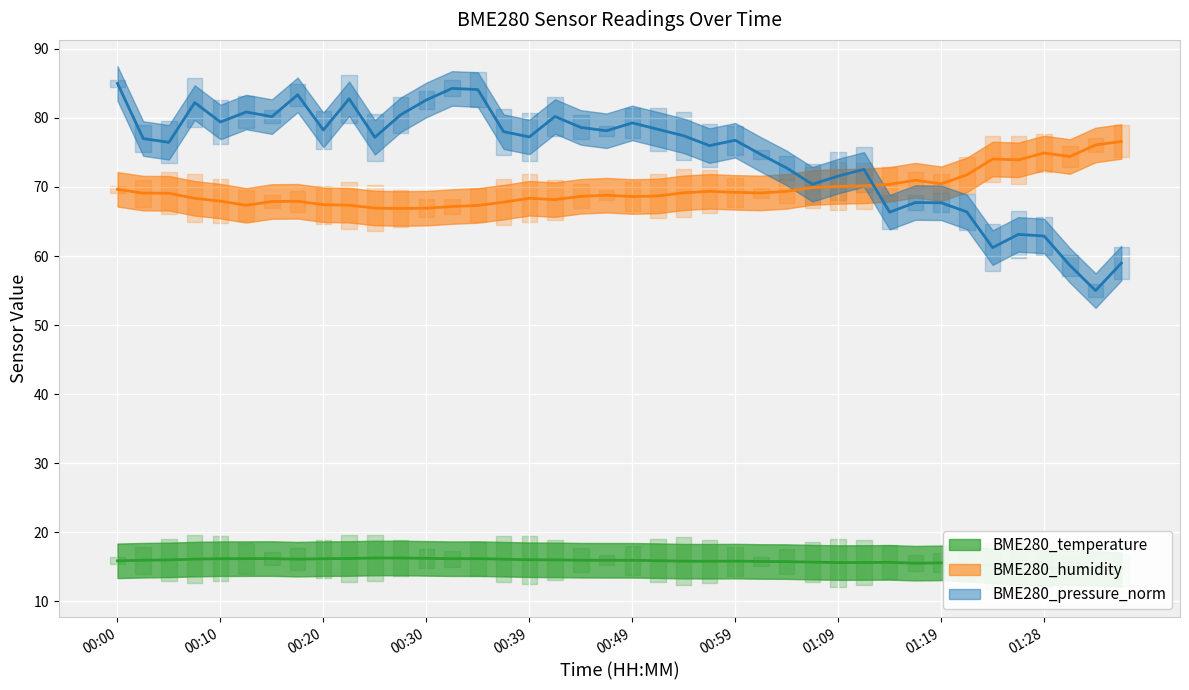

True or false: BME280_temperature and BME280_pressure_norm intersect in this chart.

False